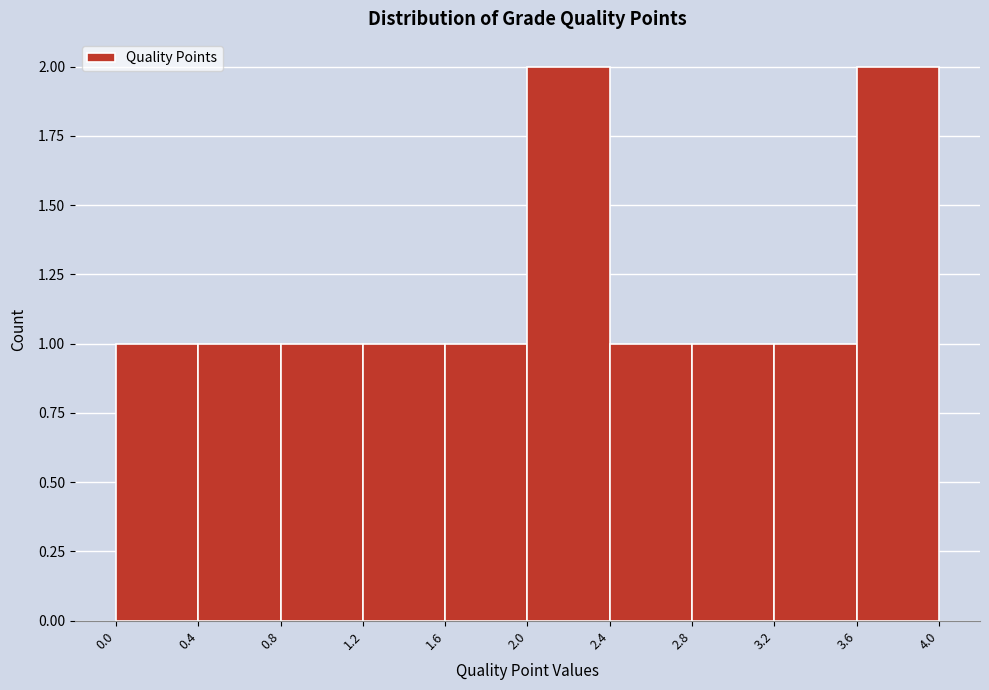

What is the height of the bar covering 0.0 to 0.4 on the x-axis? The values are not printed on the chart, so give them approximately, as read against the axis.

1